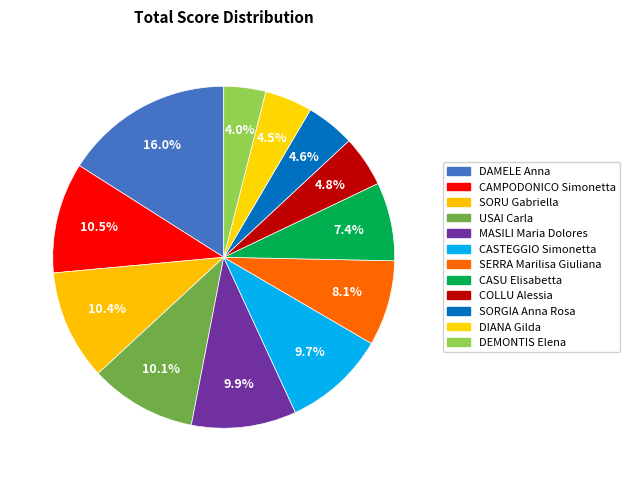

To the nearest percent, what is the average slice percentage?

8%